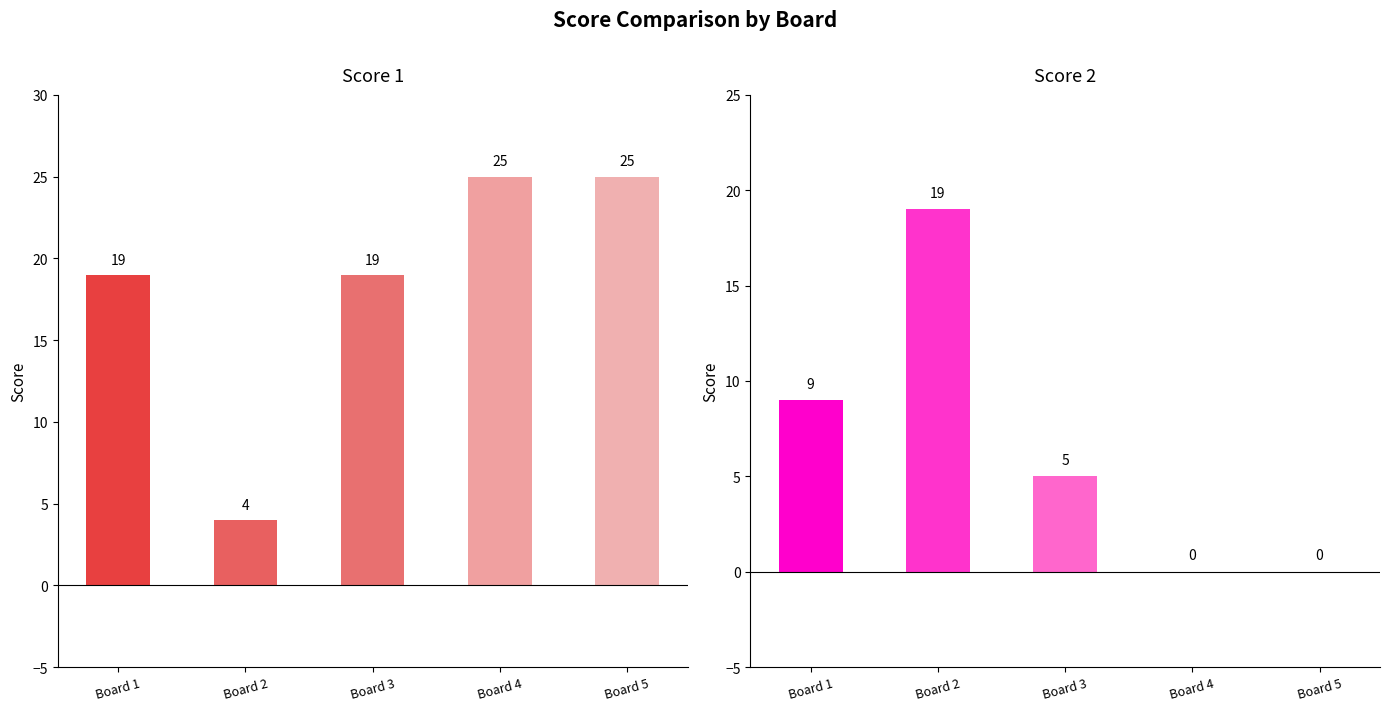

The Score 1 series shows 25 at Board 4. True or false?

True